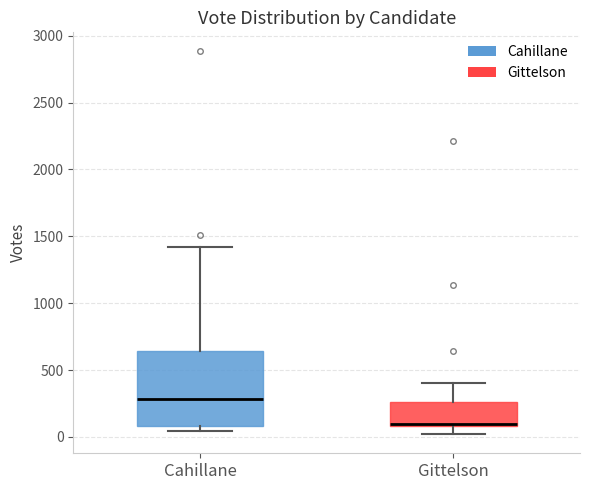

Which box is the tallest, from its lower edge to its upper edge?

Cahillane